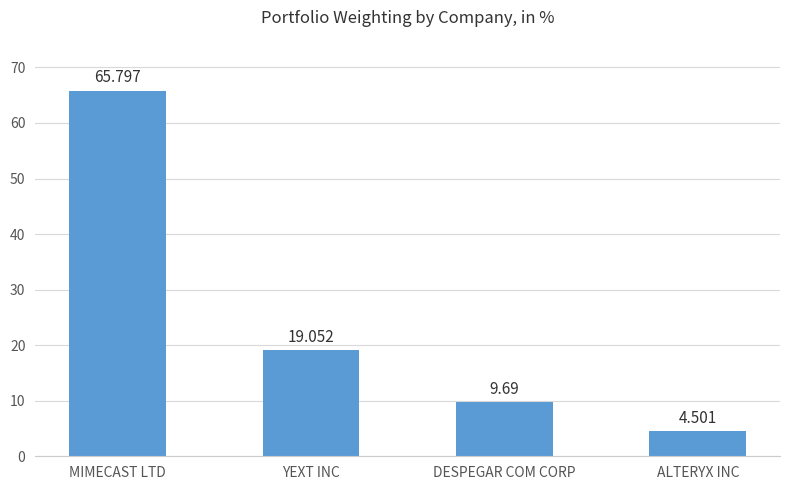

What is the difference between the values at MIMECAST LTD and YEXT INC?

46.7